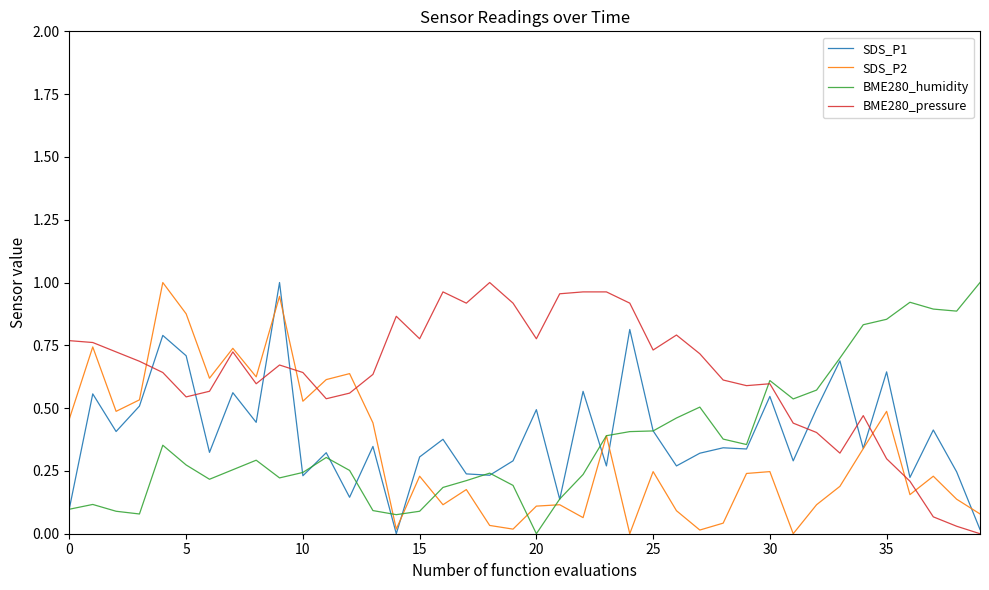

What is the label of the 23rd point from the left?

22